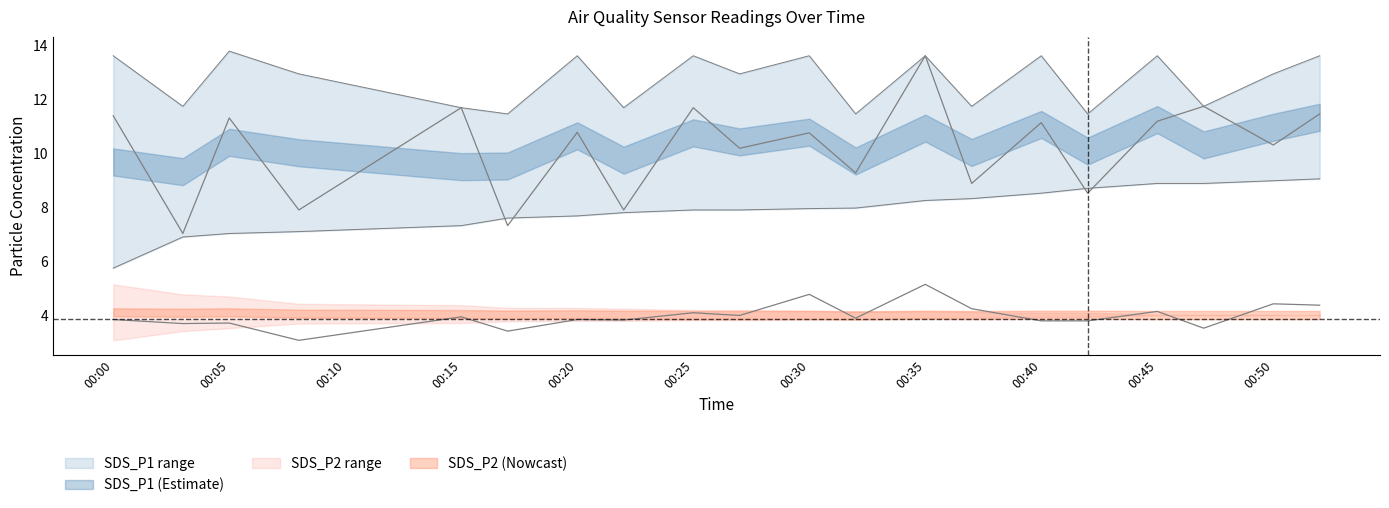

What is the spread (max minus min) of values at 2021-12-08 00:47?

8.2